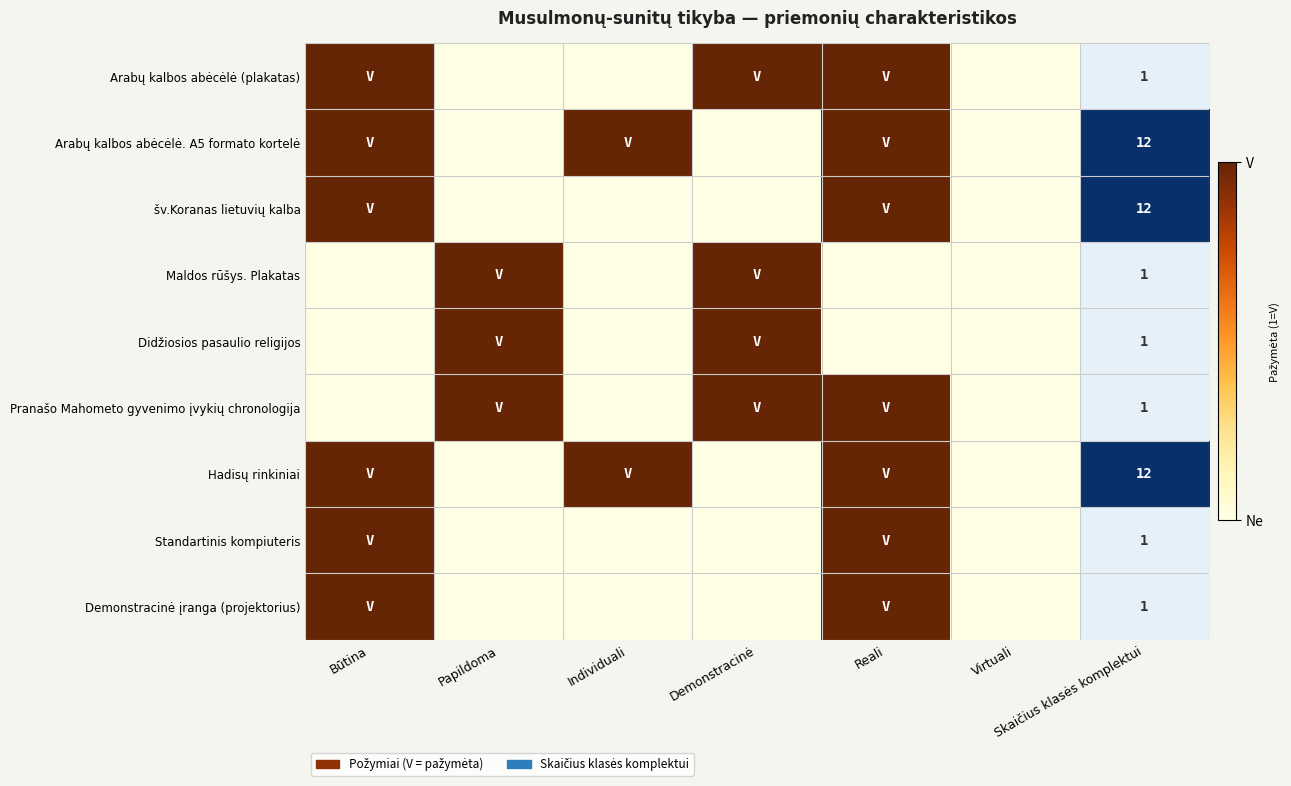

Between Būtina and Demonstracinė, which is larger?

Būtina